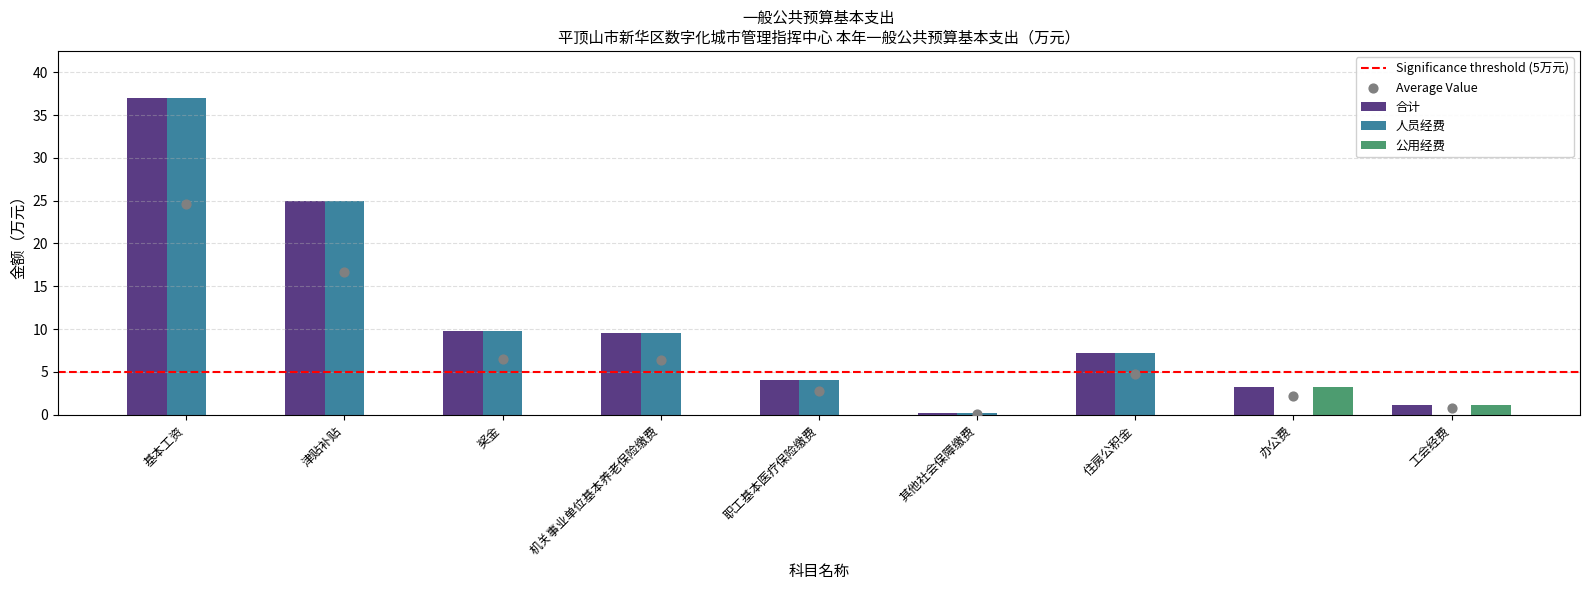

Which series reaches the minimum Y coordinate?

人员经费